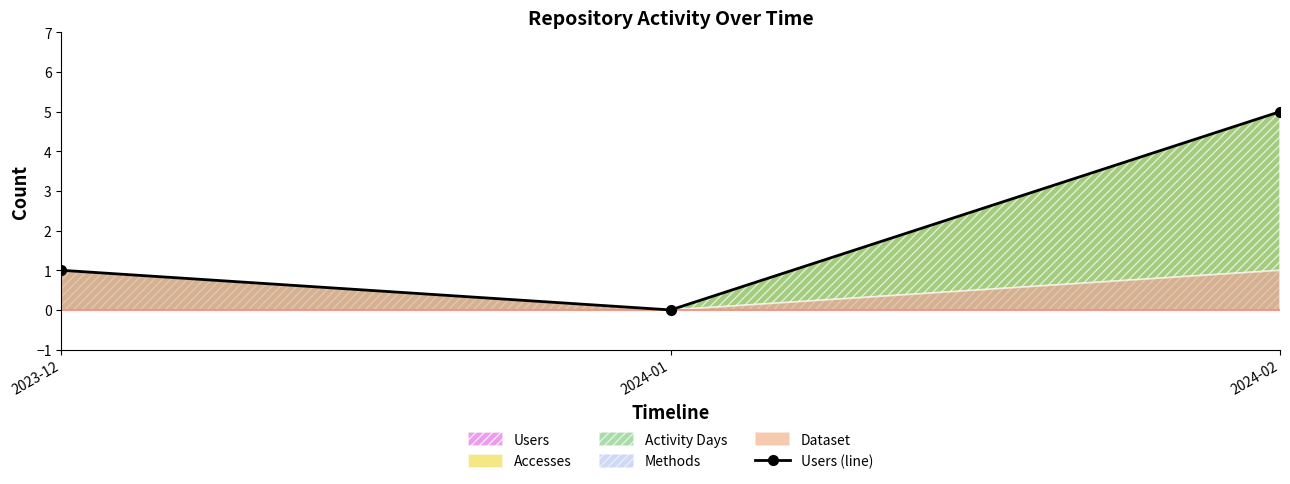

What is the label of the 1st point from the right?

2024-02